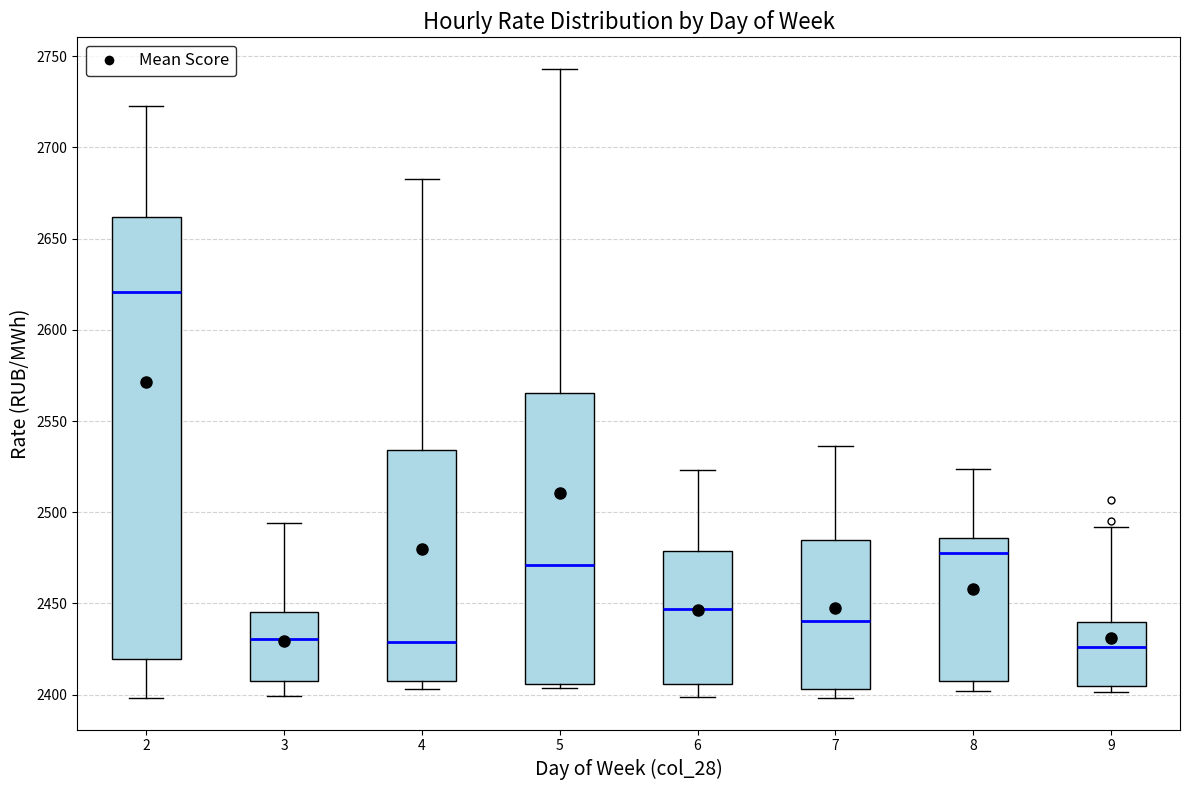

Reading left to right, read every box against the y-axis: the position of its median line, the range the box covers, and the ends of its whiskers. The values are not printed on the chart, so give them approximately, as read against the axis.

2: median 2620, box 2420 to 2660, whiskers 2400 to 2725
3: median 2430, box 2405 to 2445, whiskers 2400 to 2495
4: median 2430, box 2405 to 2535, whiskers 2405 (just below the box's lower edge) to 2680
5: median 2470, box 2405 to 2565, whiskers 2405 (just below the box's lower edge) to 2745
6: median 2445, box 2405 to 2480, whiskers 2400 to 2525
7: median 2440, box 2405 to 2485, whiskers 2400 to 2535
8: median 2480, box 2405 to 2485, whiskers 2400 to 2525
9: median 2425, box 2405 to 2440, whiskers 2400 to 2490